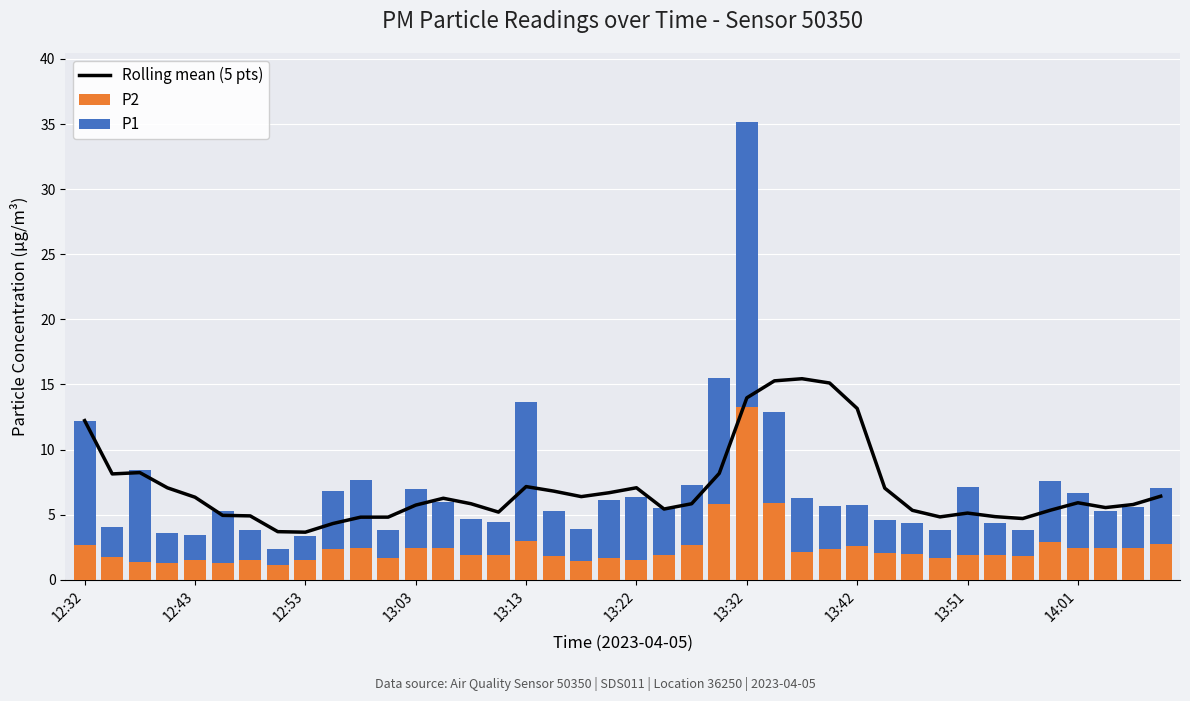

What is the average value of the P2 series?

2.5